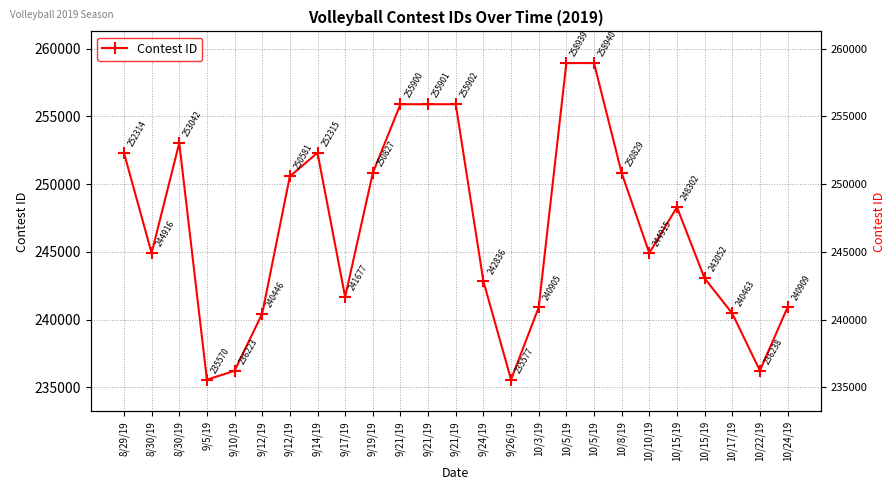

Which has a higher value, 9/21/19 or 9/19/19?

9/21/19